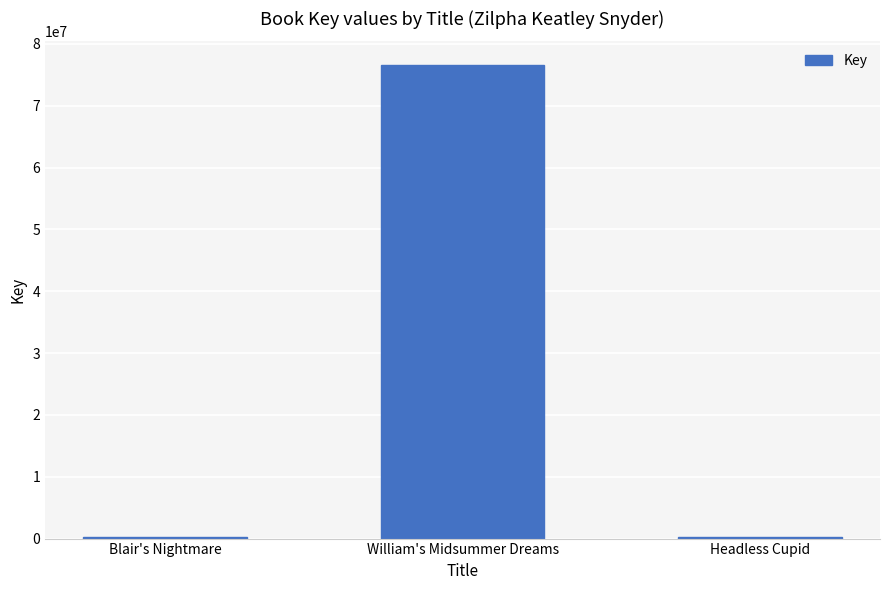

Are the bars grouped side by side (vs. stacked)?

No